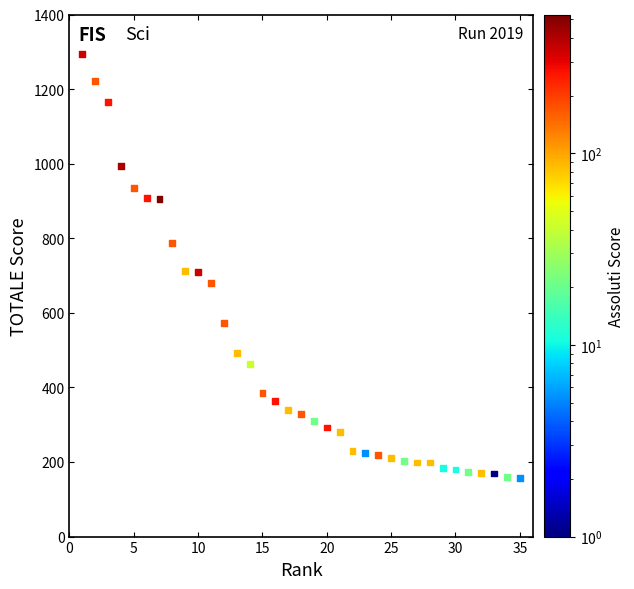

What is the range of Y values (max minus min)?

1135.7